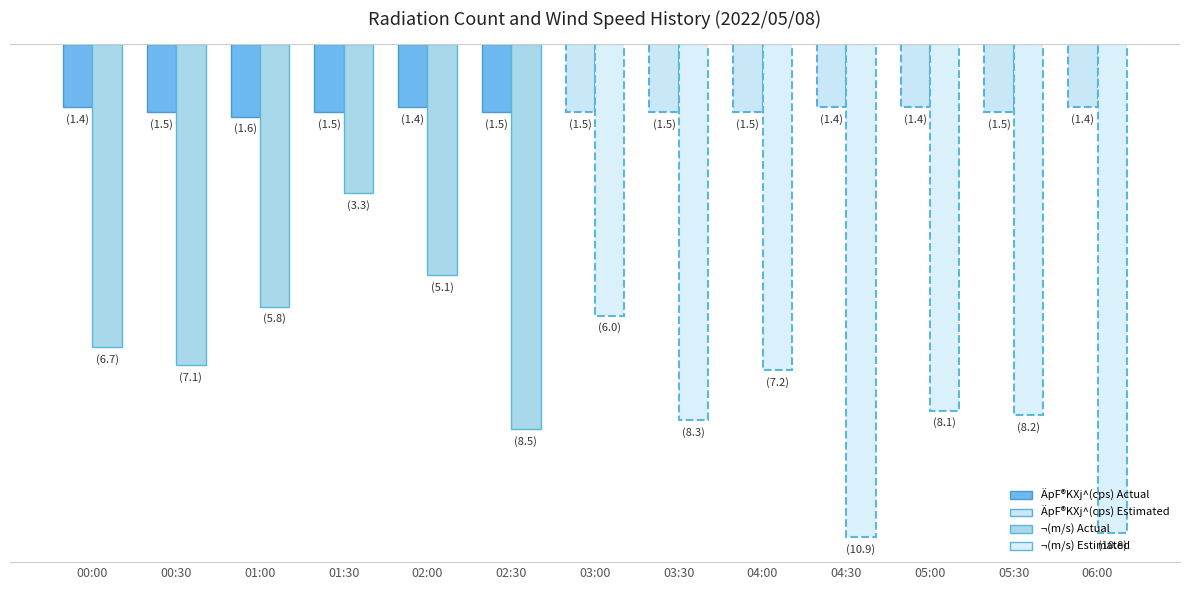

Is it true that ¬(m/s) equals -3.3 at 01:30?

True